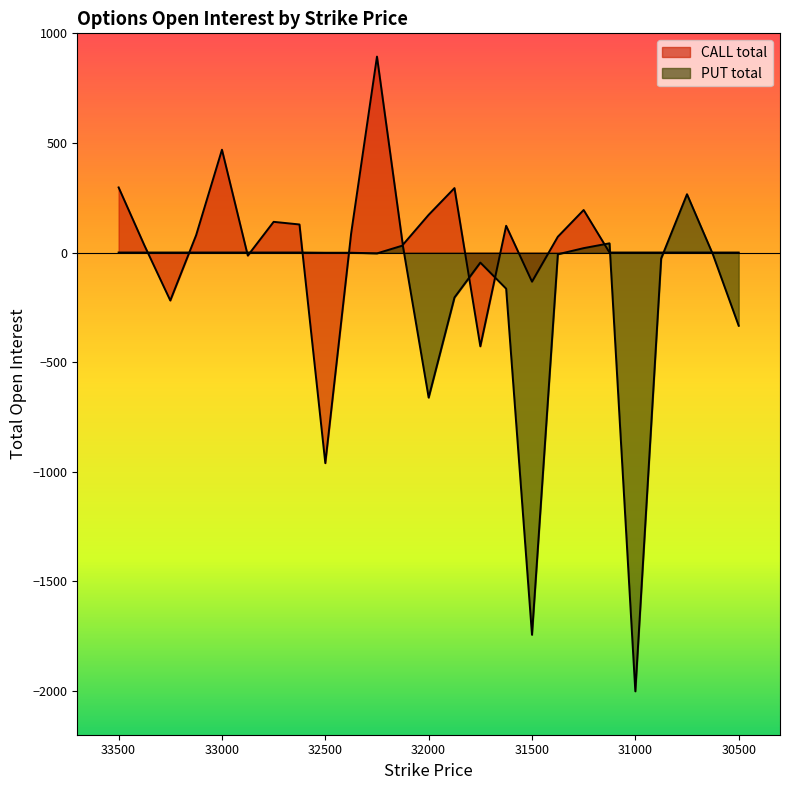

How many intersections are there between CALL total and PUT total?

12